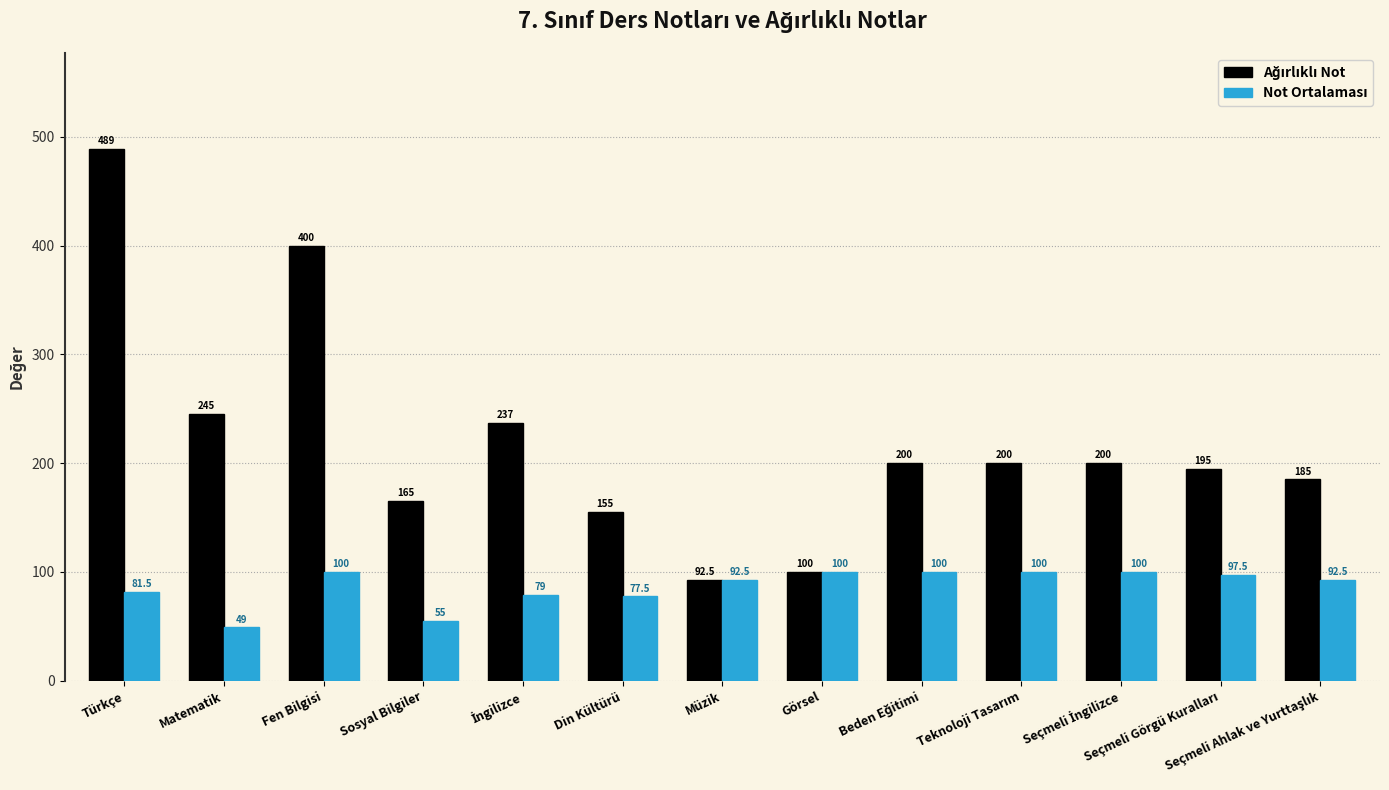

Which category has the highest value across all series?

Türkçe